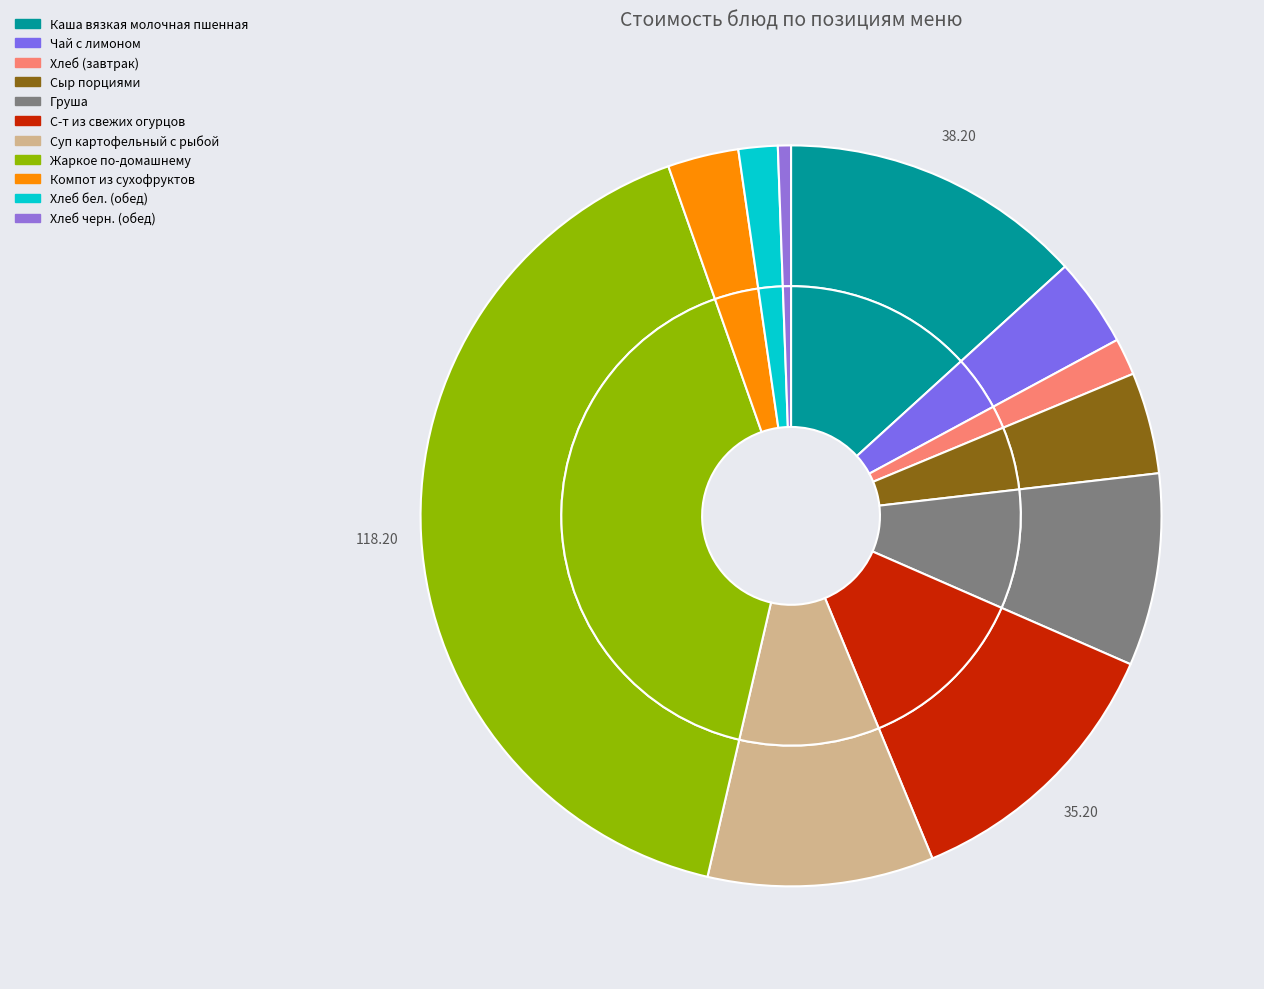

What is the change in value from Сыр порциями to Компот из сухофруктов?

-3.8